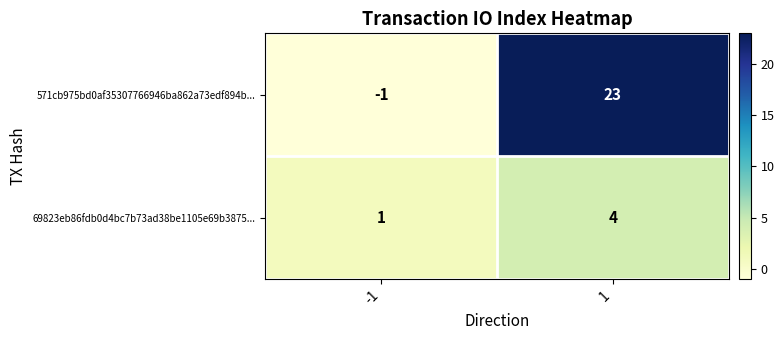

Which series has the largest total across all categories?

571cb975bd0af35307766946ba862a73edf894b...